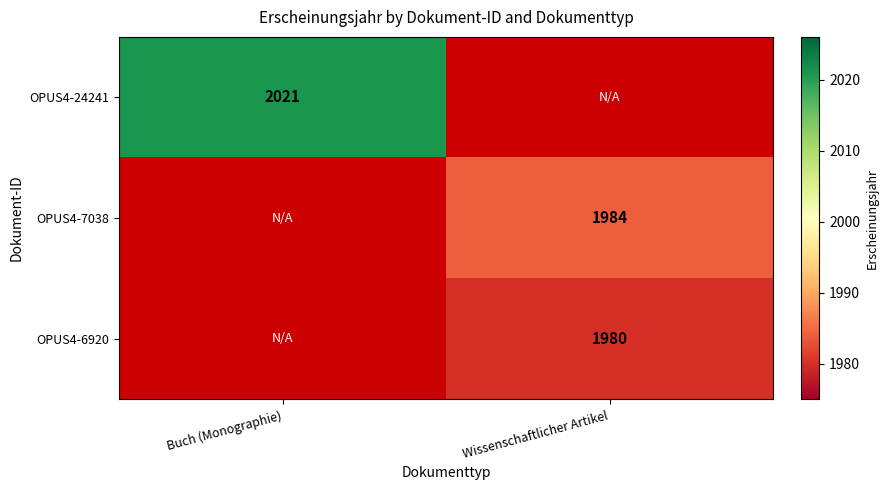

The OPUS4-24241 series shows 2021 at Buch (Monographie). True or false?

True